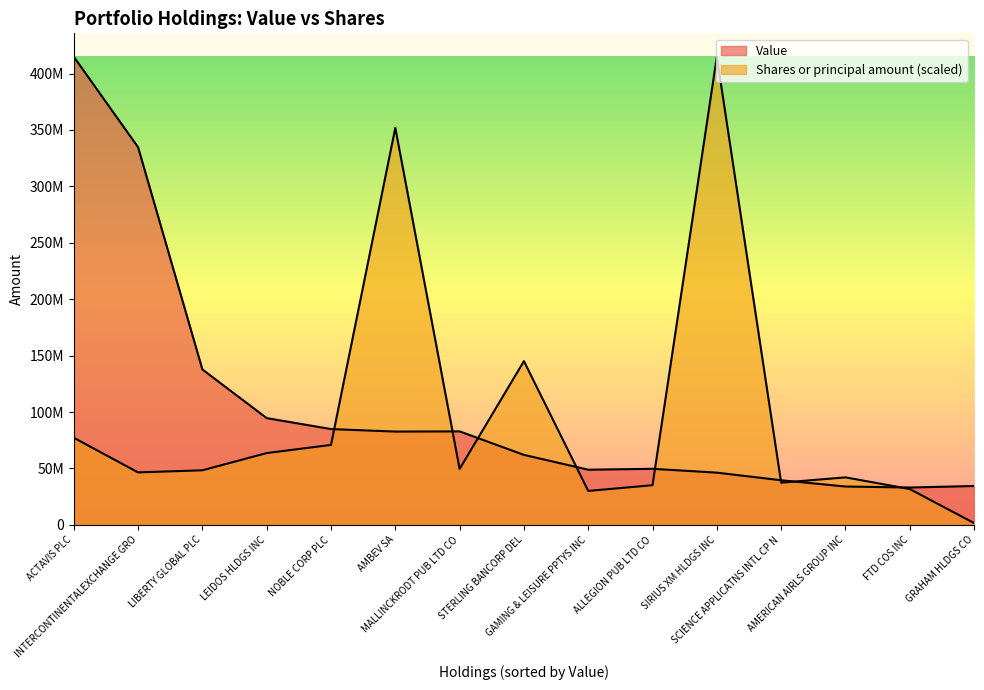

Where is the first local minimum for Value?

AMBEV SA